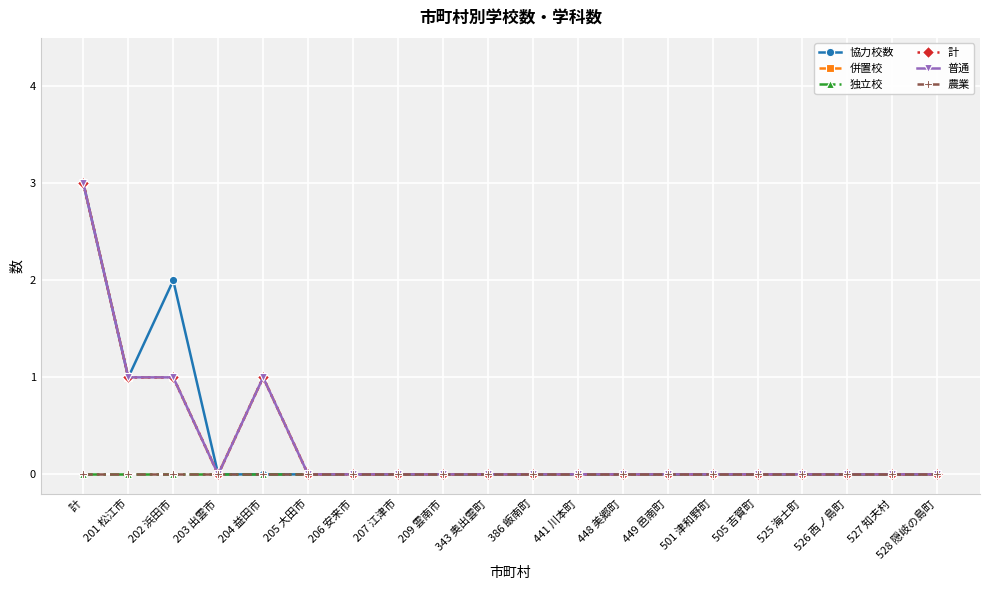

What is the sum of all 計 values?

6